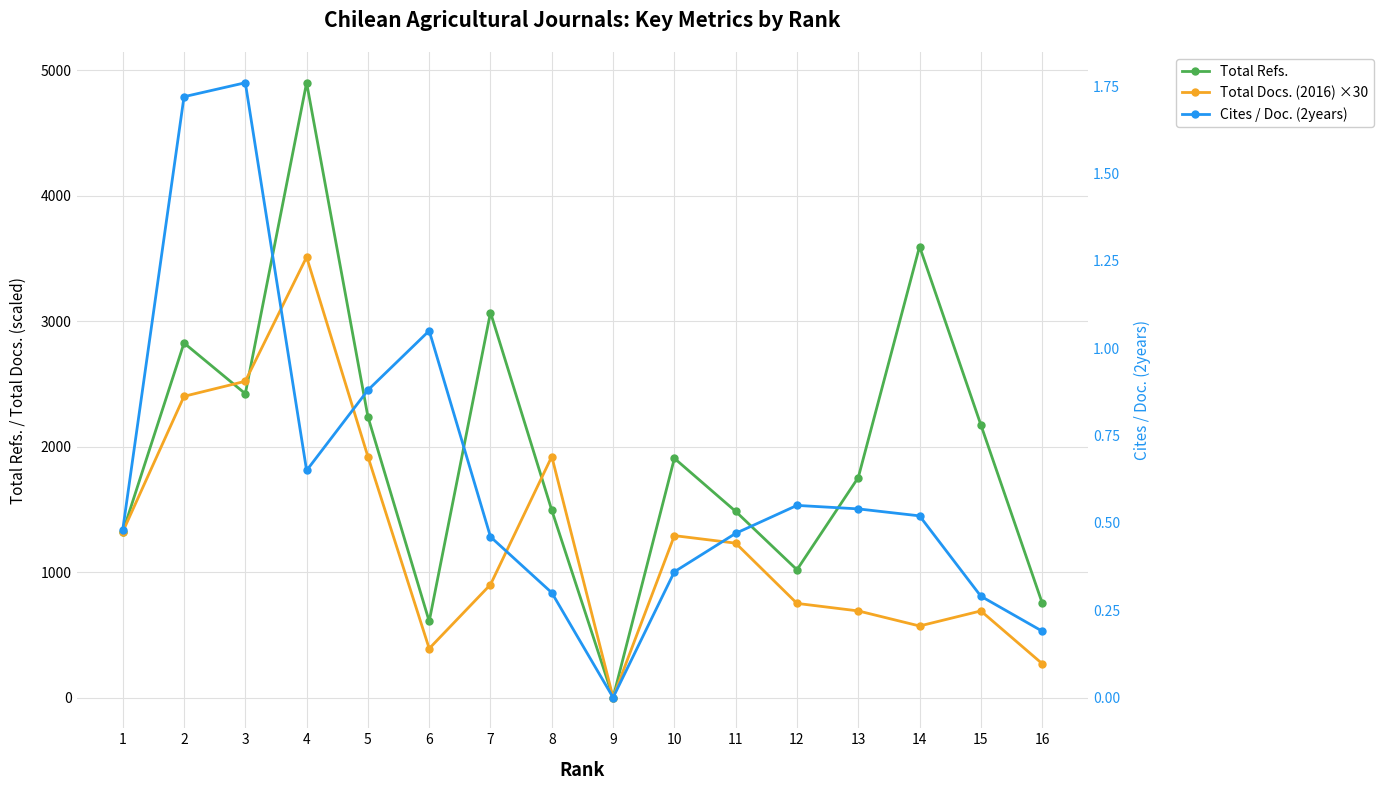

How many lines are shown in the chart?

3